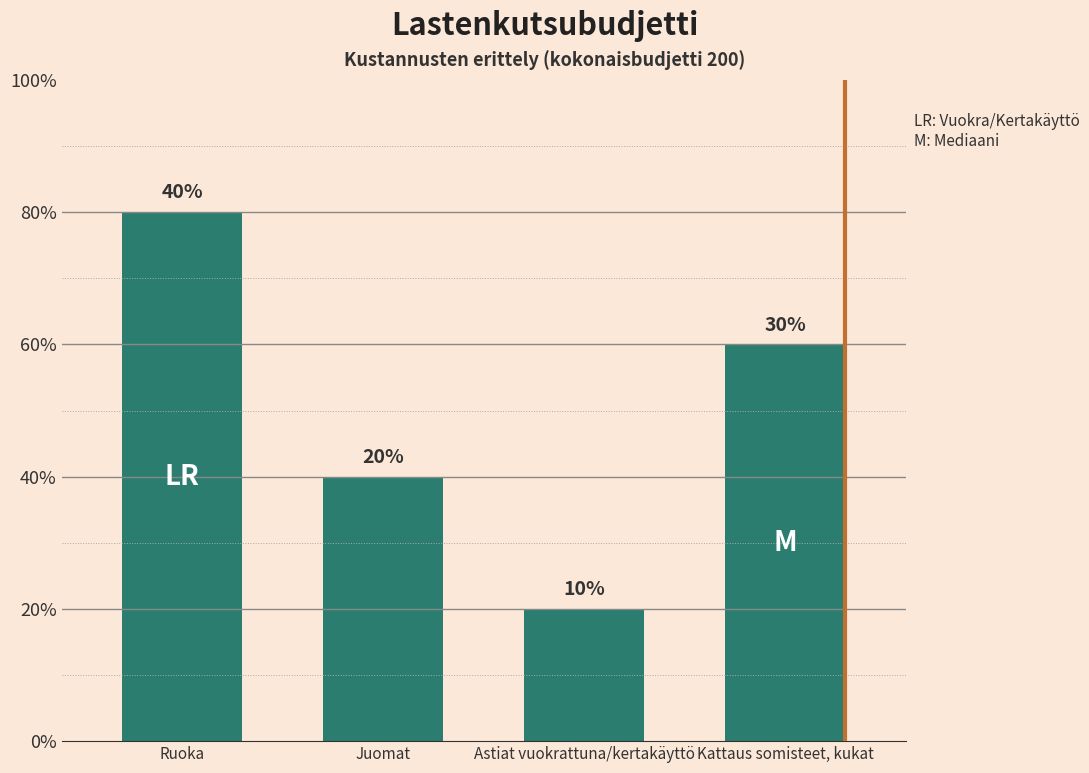

Is it true that the value at Ruoka is 43?

False